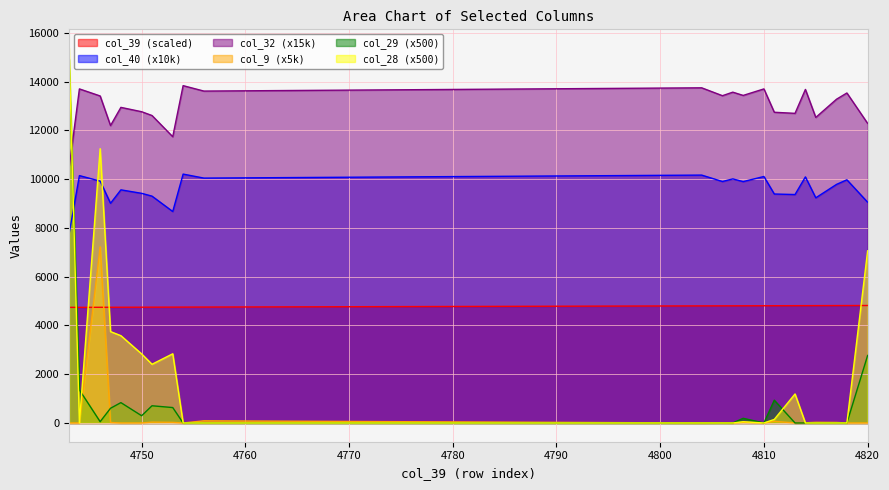

Reading left to right, what are all the values shown in this chart?

col_39: 4743=4743.0	4744=4744.0	4746=4746.0	4747=4747.0	4748=4748.0	4750=4750.0	4751=4751.0	4753=4753.0	4754=4754.0	4756=4756.0	4804=4804.0	4806=4806.0	4807=4807.0	4808=4808.0	4810=4810.0	4811=4811.0	4813=4813.0	4814=4814.0	4815=4815.0	4817=4817.0	4818=4818.0	4820=4820.0
col_40: 4743=7741.8	4744=10148.9	4746=9922.3	4747=9013.1	4748=9564.6	4750=9421.5	4751=9306.4	4753=8675.7	4754=10210.8	4756=10046.4	4804=10169.6	4806=9906.6	4807=10013.5	4808=9902.9	4810=10112.1	4811=9393.8	4813=9372.2	4814=10095.7	4815=9237.7	4817=9787.9	4818=9976.8	4820=9057.1
col_32: 4743=10429.8	4744=13705.8	4746=13416.0	4747=12201.5	4748=12948.0	4750=12769.8	4751=12613.8	4753=11744.6	4754=13839.5	4756=13616.6	4804=13750.3	4806=13427.2	4807=13572.0	4808=13438.3	4810=13705.8	4811=12747.5	4813=12702.9	4814=13683.5	4815=12535.8	4817=13282.3	4818=13538.6	4820=12290.6
col_9: 4743=0.0	4744=0.0	4746=7228.6	4747=20.7	4748=0.0	4750=0.0	4751=35.7	4753=26.3	4754=0.0	4756=87.9	4804=0.0	4806=10.9	4807=0.0	4808=27.5	4810=0.0	4811=68.0	4813=0.0	4814=9.2	4815=27.0	4817=22.1	4818=0.0	4820=0.0
col_29: 4743=14927.5	4744=1356.7	4746=53.3	4747=603.8	4748=835.1	4750=297.0	4751=706.1	4753=632.2	4754=0.0	4756=0.0	4804=0.0	4806=0.0	4807=0.0	4808=191.4	4810=0.0	4811=935.7	4813=0.0	4814=0.0	4815=0.0	4817=0.0	4818=0.0	4820=2769.8
col_28: 4743=15380.5	4744=0.0	4746=11252.9	4747=3749.0	4748=3581.9	4750=2833.9	4751=2408.5	4753=2838.8	4754=0.0	4756=0.0	4804=0.0	4806=0.0	4807=0.0	4808=51.3	4810=0.0	4811=147.2	4813=1191.2	4814=0.0	4815=0.0	4817=0.0	4818=0.0	4820=7062.6